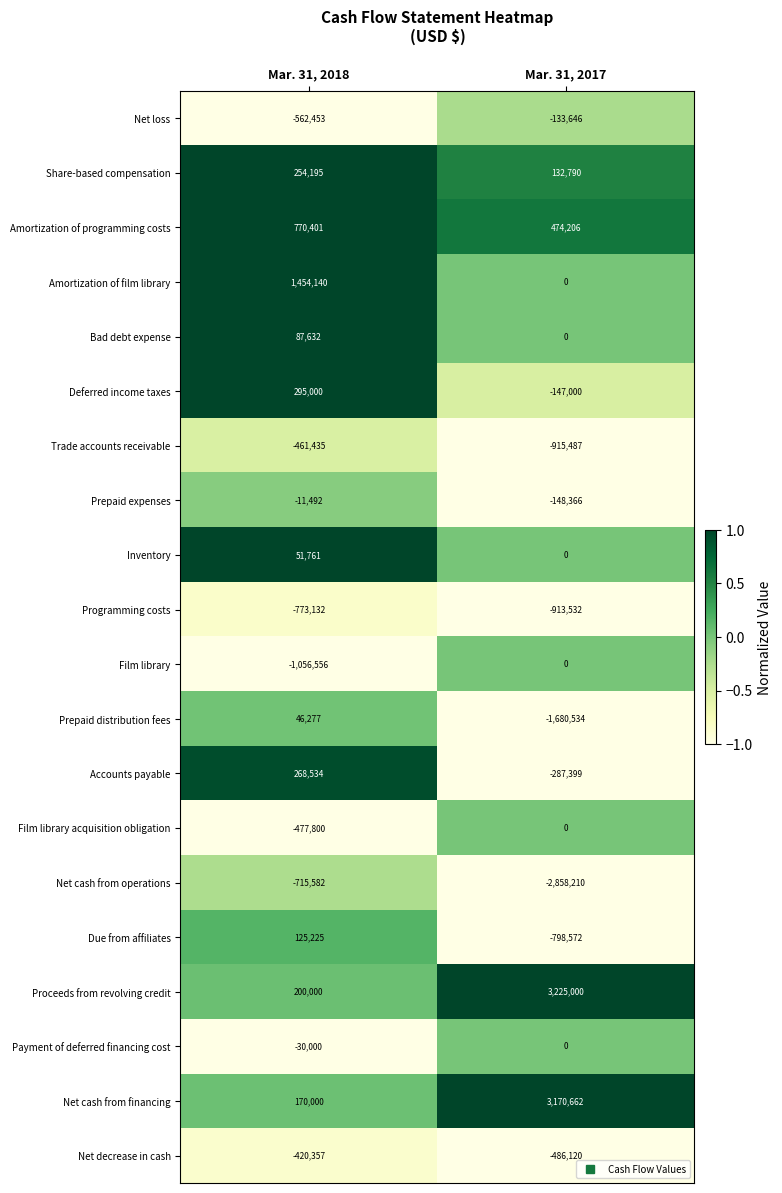

What is the sum of all Accounts payable values?

-18865